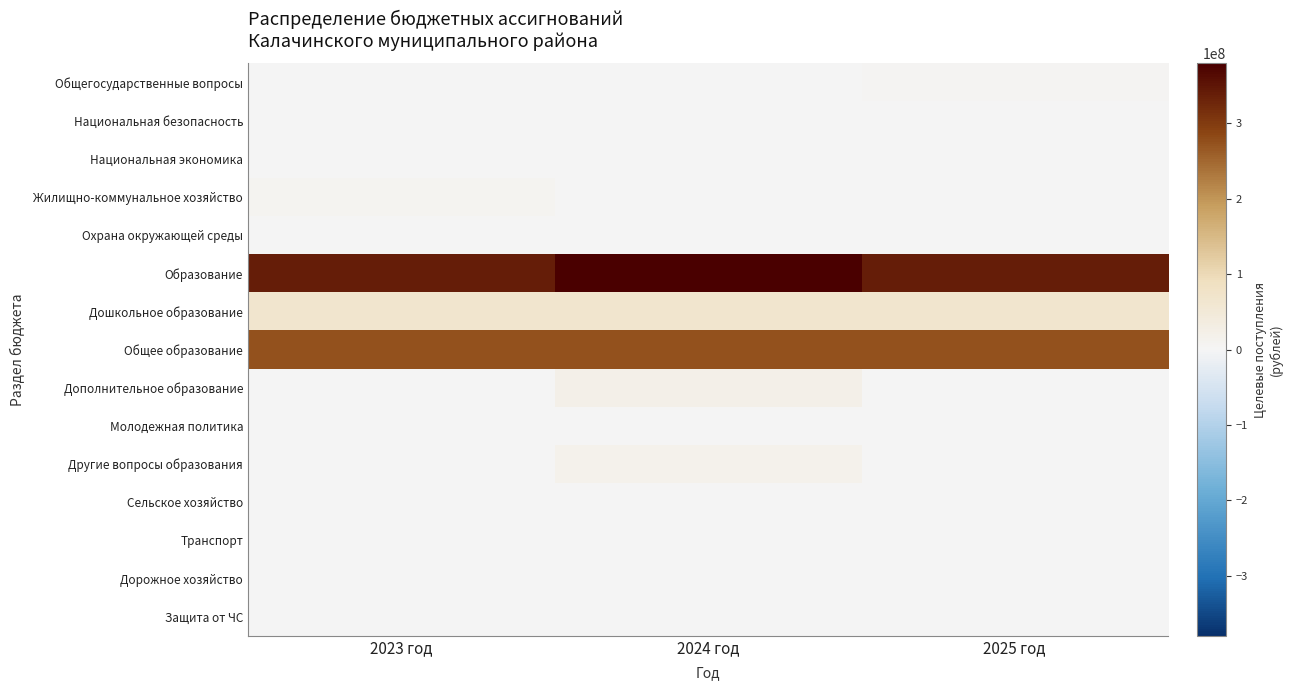

Between 2024 год and 2023 год, which is larger?

2023 год